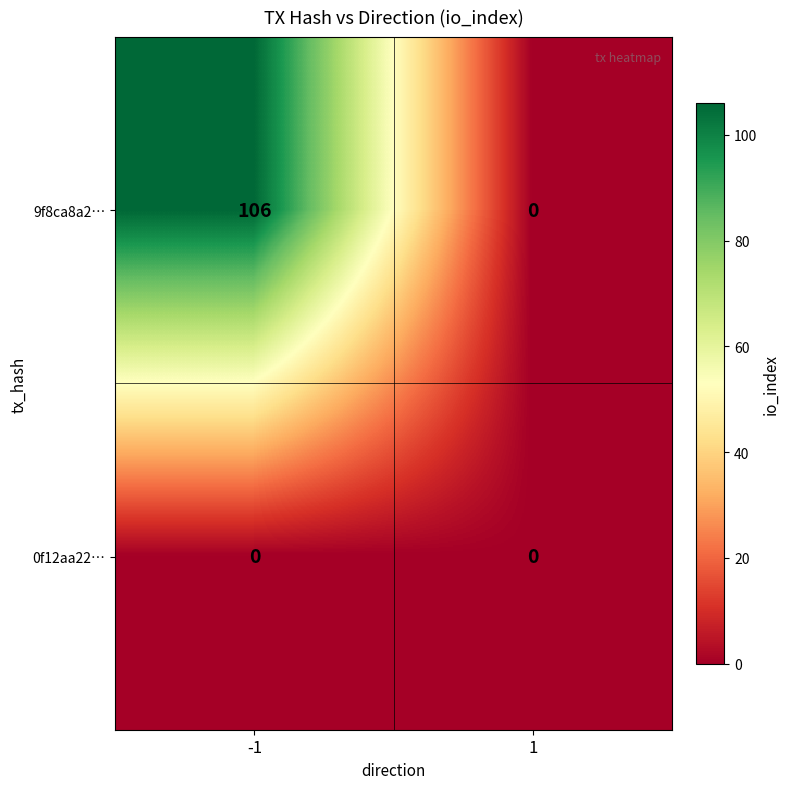

Reading right to left, what are all the values shown in this chart?

9f8ca8a2…: 0	106
0f12aa22…: 0	0